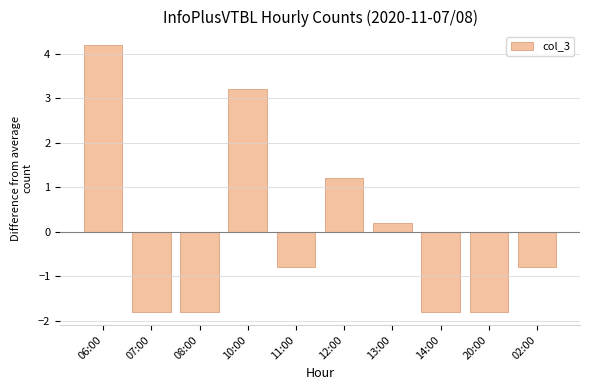

Between 08:00 and 02:00, which is larger?

02:00